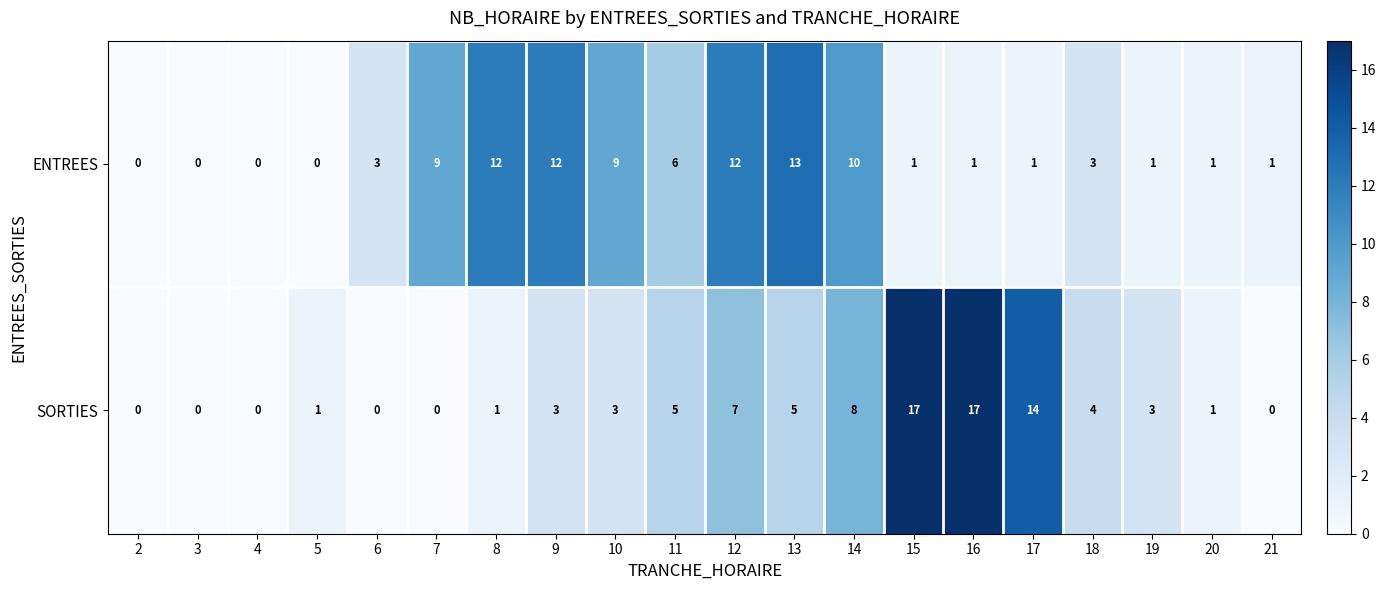

Which series has the widest spread of values?

SORTIES